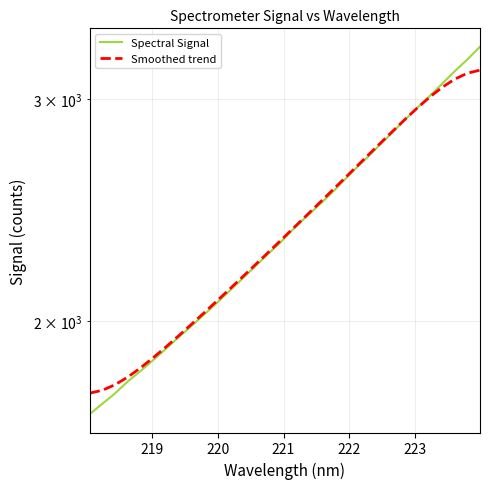

How many lines are shown in the chart?

2